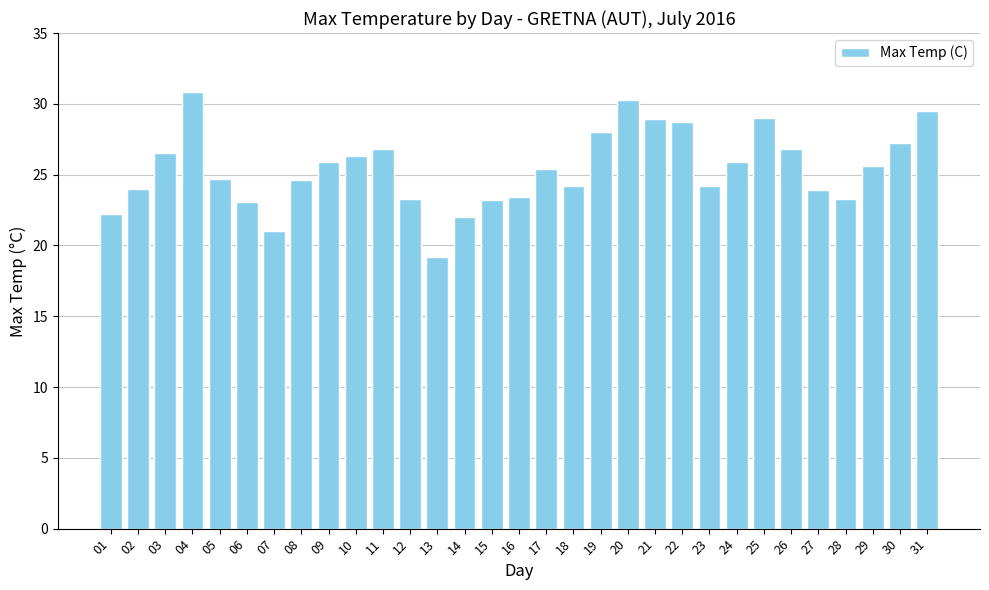

Does the chart contain any negative values?

No